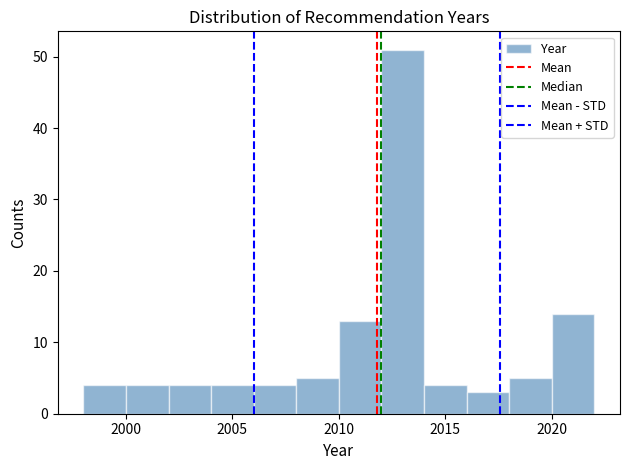

Reading left to right, transcribe this chart: for each bar, give the range it covers on the x-axis and its height. The values are not printed on the chart, so give them approximately, as read against the axis.

1998 to 2000: 4
2000 to 2002: 4
2002 to 2004: 4
2004 to 2006: 4
2006 to 2008: 4
2008 to 2010: 5
2010 to 2012: 13
2012 to 2014: 51
2014 to 2016: 4
2016 to 2018: 3
2018 to 2020: 5
2020 to 2022: 14